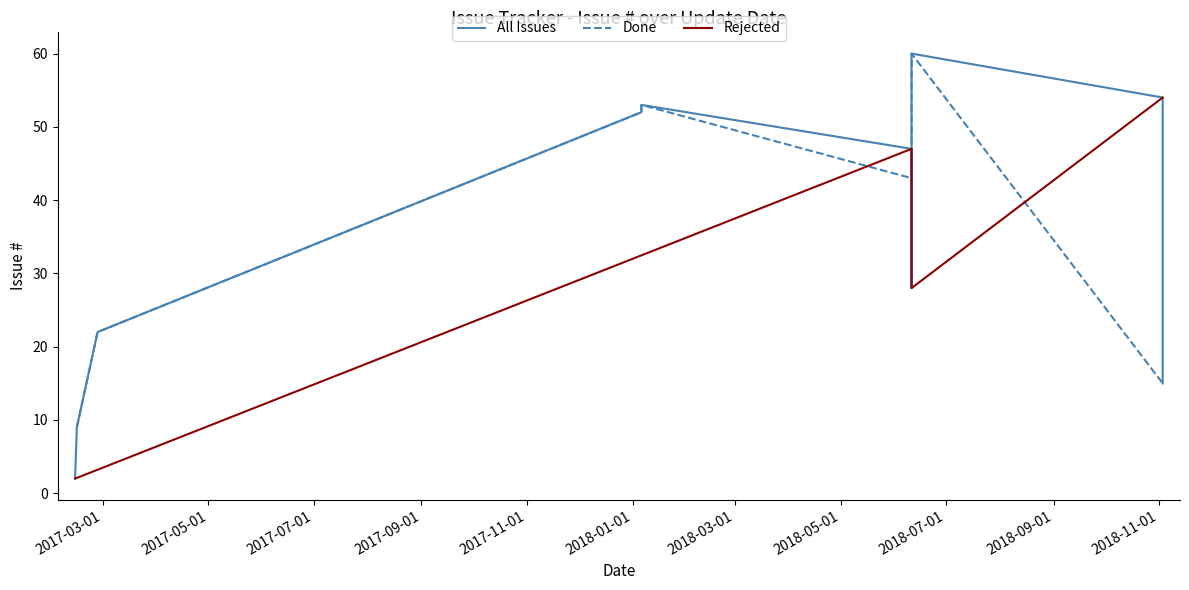

What is the difference between the second highest and minimum values?

52